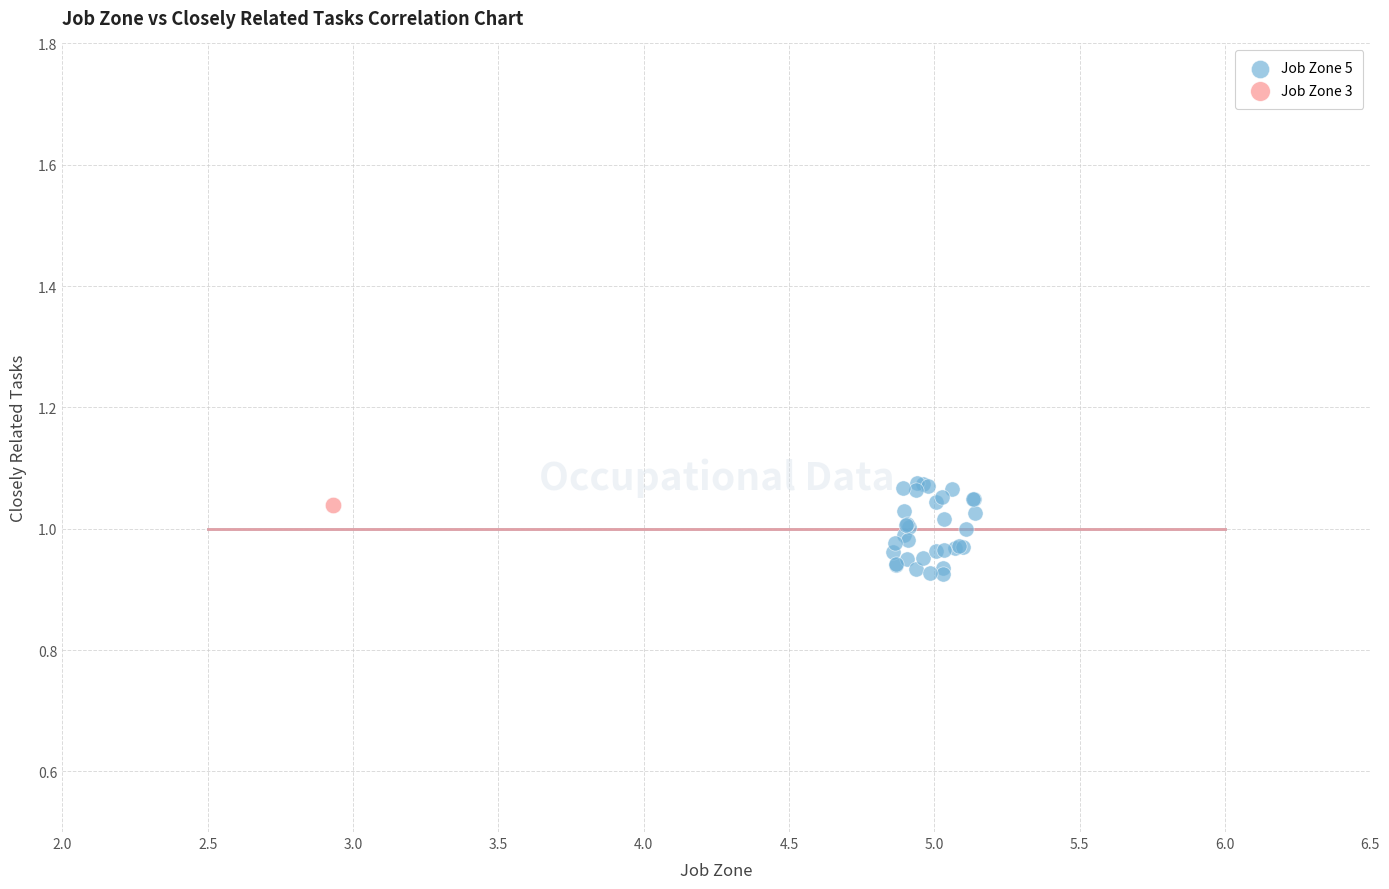

What are all the series names shown in the legend?

Job Zone 5, Job Zone 3